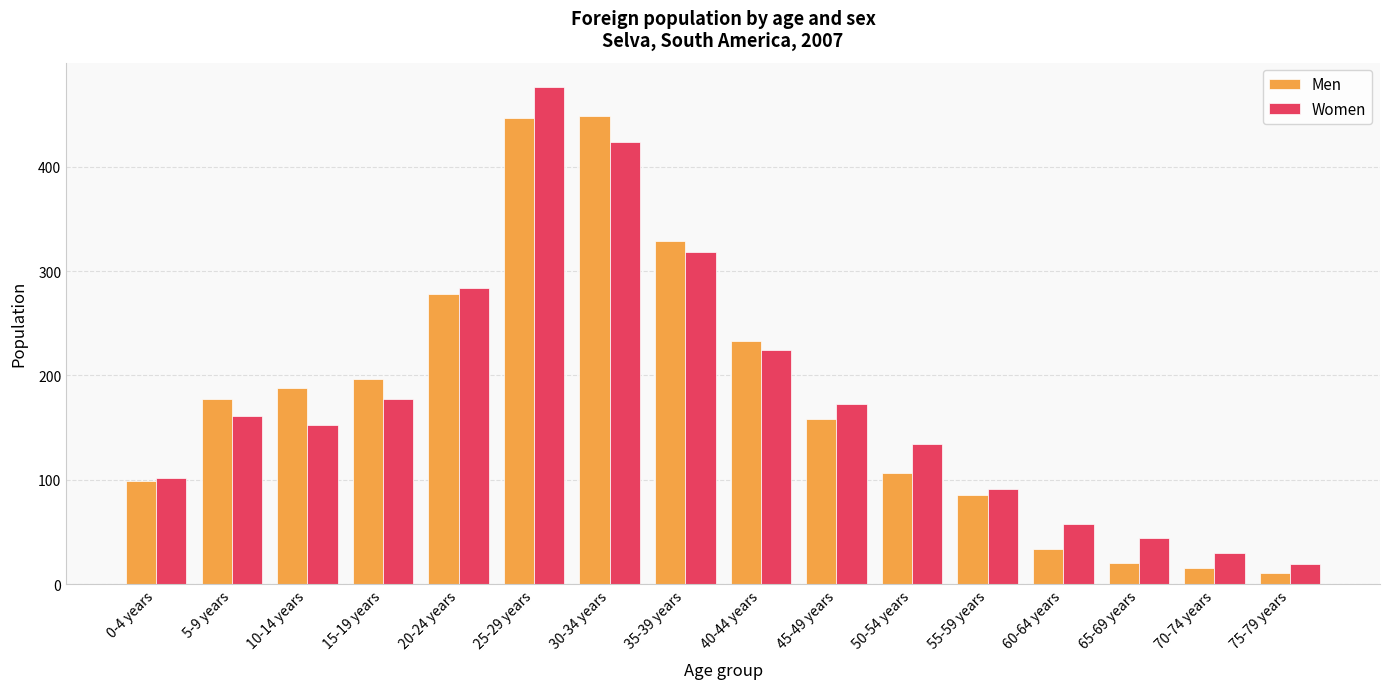

Reading right to left, transcribe all the data shown in this chart.

Men: 11	15	20	34	85	106	158	233	329	449	447	278	197	188	177	99
Women: 19	30	44	58	91	134	173	224	318	424	476	284	177	152	161	102